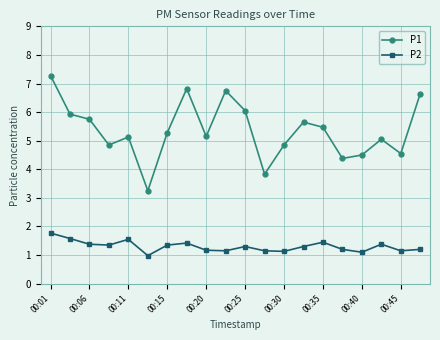

How many lines are shown in the chart?

2